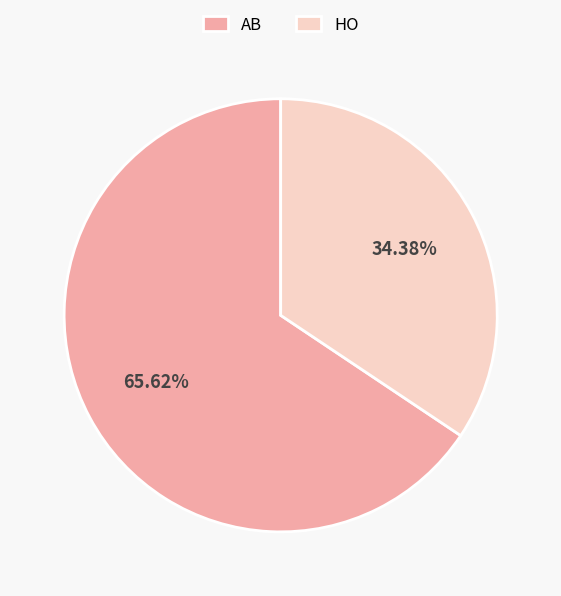

What is the total percentage of HO and AB?

100.0%